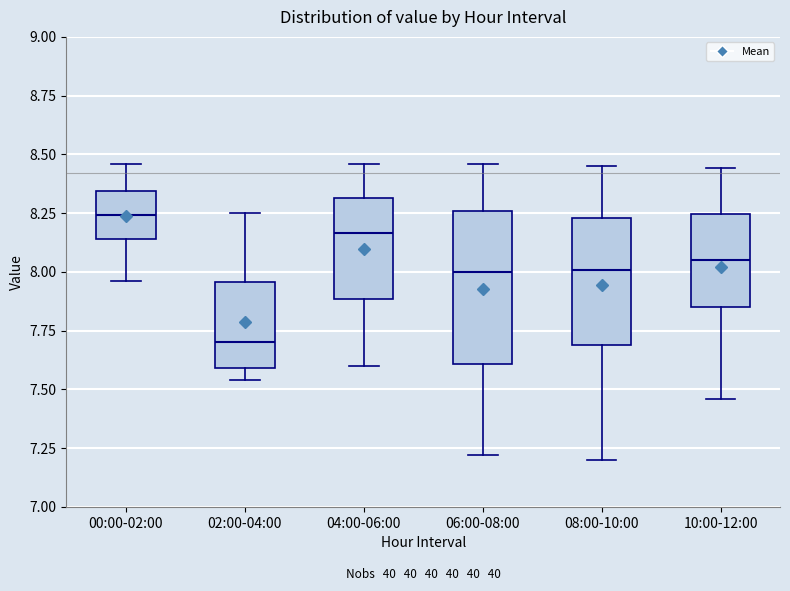

Reading left to right, transcribe this box plot: for each box, give where its median line is, the range the box spans, and where its two whiskers end, as read against the y-axis. The values are not printed on the chart, so give them approximately, as read against the axis.

00:00-02:00: median 8.25, box 8.15 to 8.35, whiskers 7.95 to 8.45
02:00-04:00: median 7.70, box 7.60 to 7.95, whiskers 7.55 to 8.25
04:00-06:00: median 8.15, box 7.90 to 8.30, whiskers 7.60 to 8.45
06:00-08:00: median 8.00, box 7.60 to 8.25, whiskers 7.20 to 8.45
08:00-10:00: median 8.00, box 7.70 to 8.25, whiskers 7.20 to 8.45
10:00-12:00: median 8.05, box 7.85 to 8.25, whiskers 7.45 to 8.45